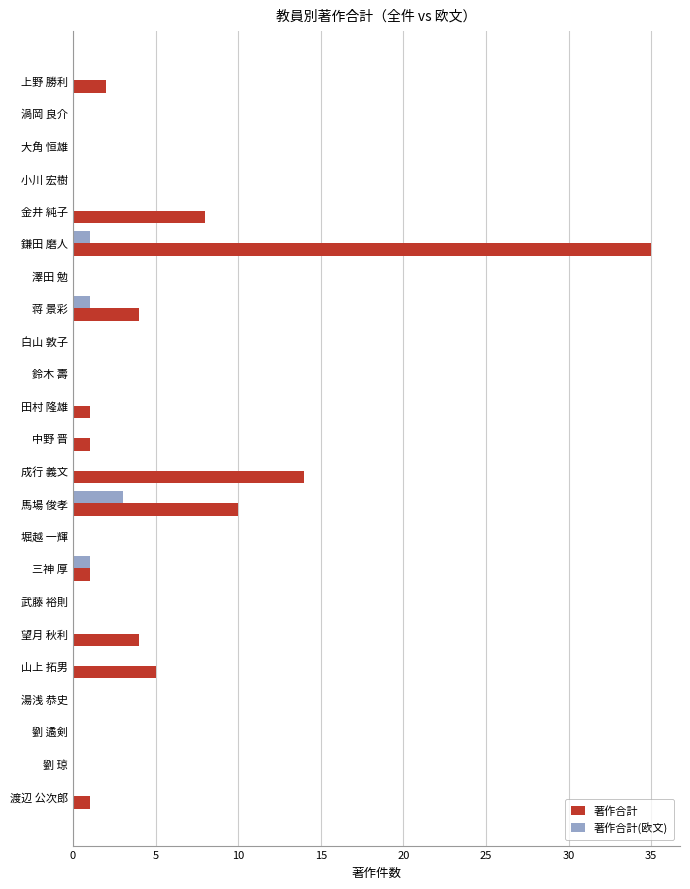

The 著作合計 series shows 20 at 白山 敦子. True or false?

False